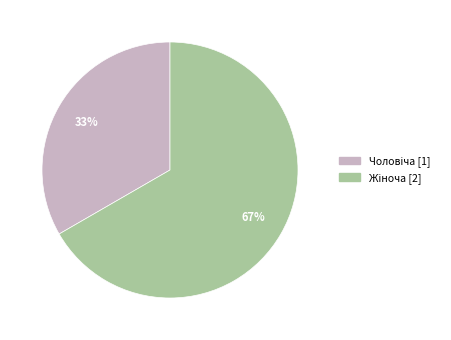

To the nearest percent, what is the average slice percentage?

50%